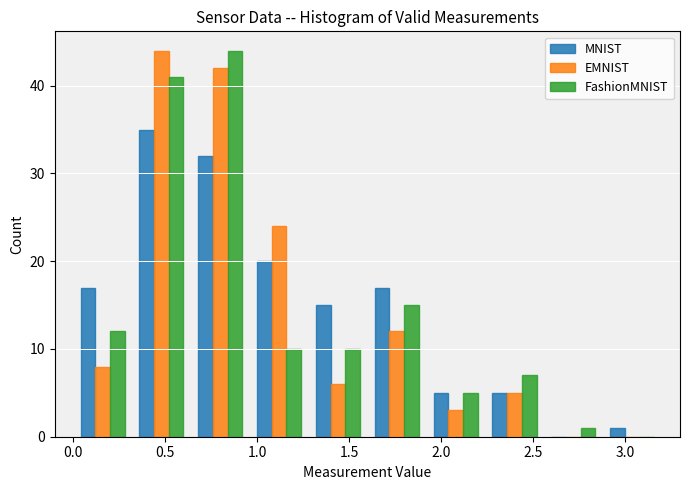

Reading left to right, list every range on the x-axis with the height of the bar of each series over it. Neither the bar edges nor the heights are printed on the chart, so give them approximately, as read against the axes.

0.00 to 0.32: MNIST=17	EMNIST=8	FashionMNIST=12
0.32 to 0.64: MNIST=35	EMNIST=44	FashionMNIST=41
0.64 to 0.96: MNIST=32	EMNIST=42	FashionMNIST=44
0.96 to 1.28: MNIST=20	EMNIST=24	FashionMNIST=10
1.28 to 1.60: MNIST=15	EMNIST=6	FashionMNIST=10
1.60 to 1.92: MNIST=17	EMNIST=12	FashionMNIST=15
1.92 to 2.24: MNIST=5	EMNIST=3	FashionMNIST=5
2.24 to 2.56: MNIST=5	EMNIST=5	FashionMNIST=7
2.56 to 2.88: MNIST=0	EMNIST=0	FashionMNIST=1
2.88 to 3.20: MNIST=1	EMNIST=0	FashionMNIST=0